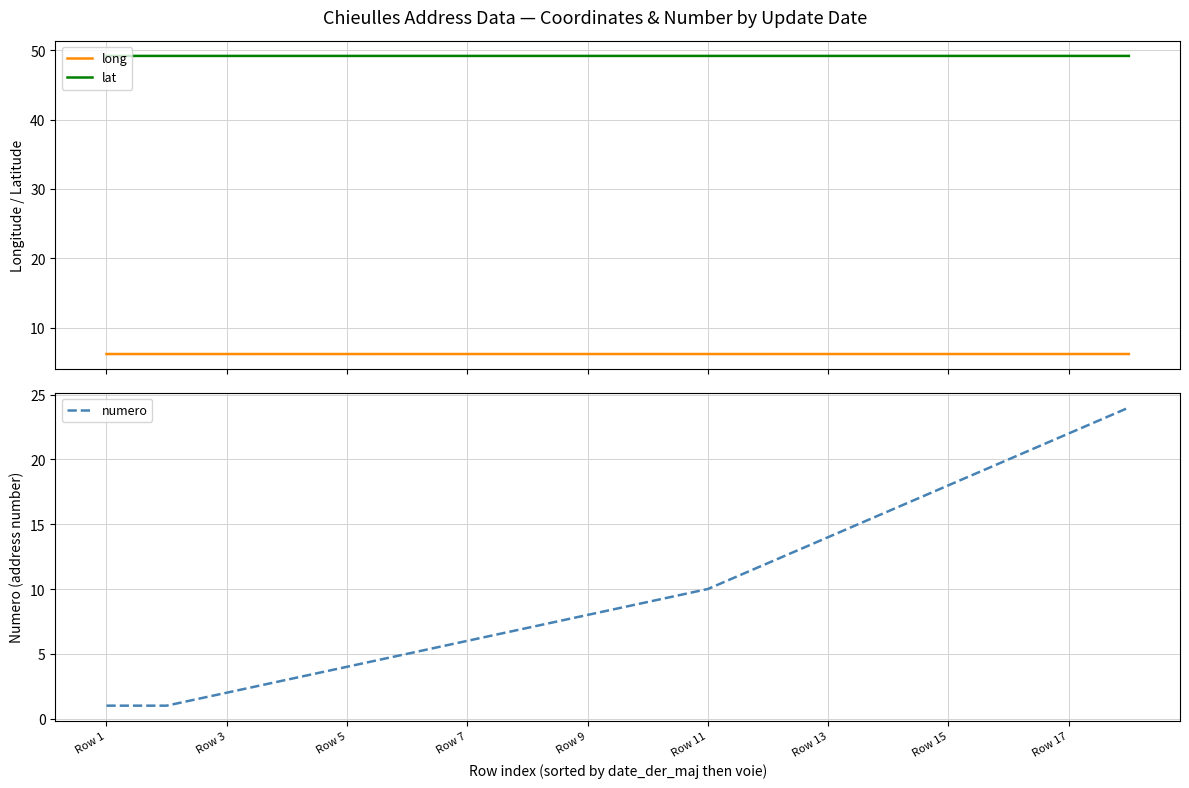

True or false: lat and long intersect in this chart.

False